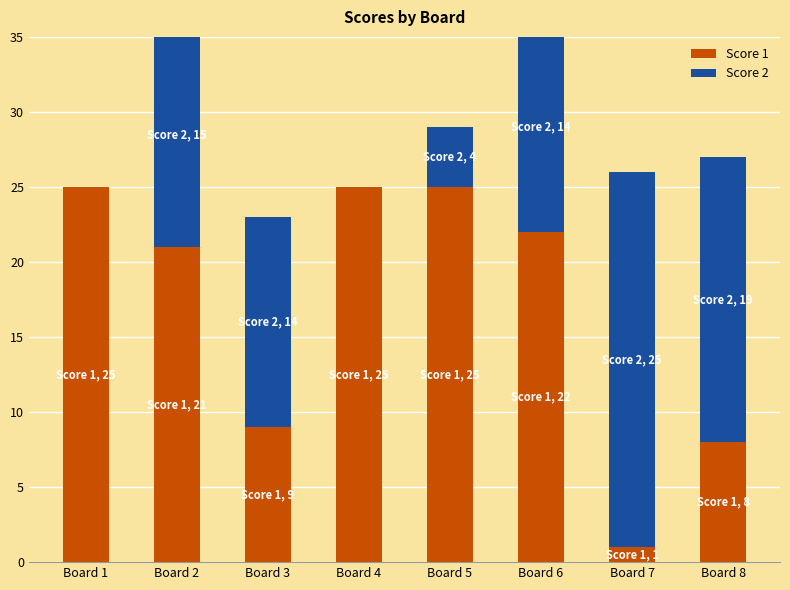

Which has a higher value, Board 7 or Board 4?

Board 4